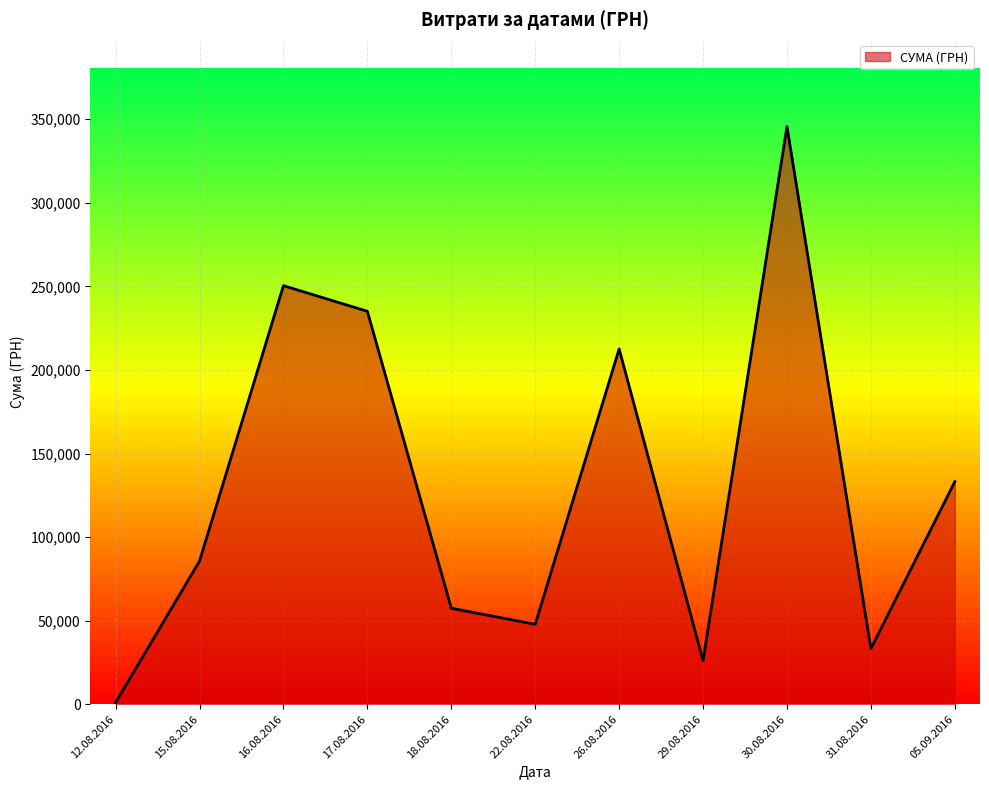

How many categories are shown in the chart?

11